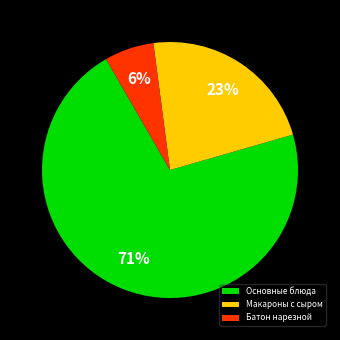

Rank the categories by value from lowest to highest.

Батон нарезной, Макароны с сыром, Основные блюда